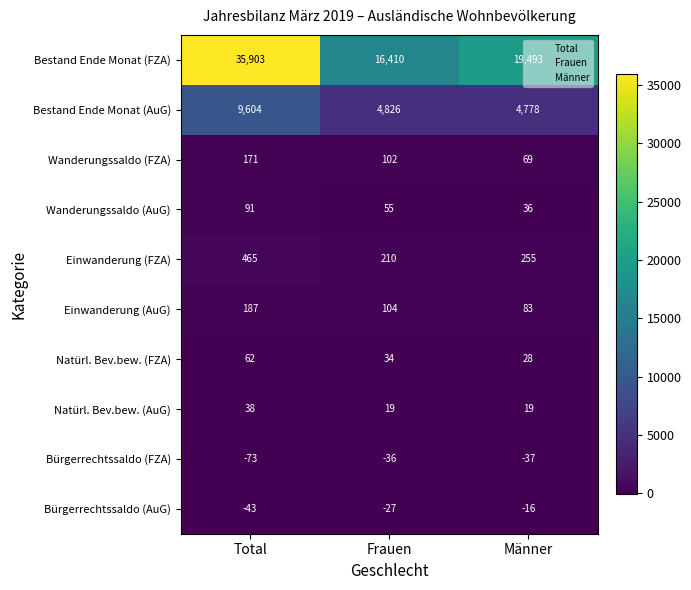

What is the approximate value of Natürl. Bev.bew. (FZA) at Total, to the nearest 5?

60